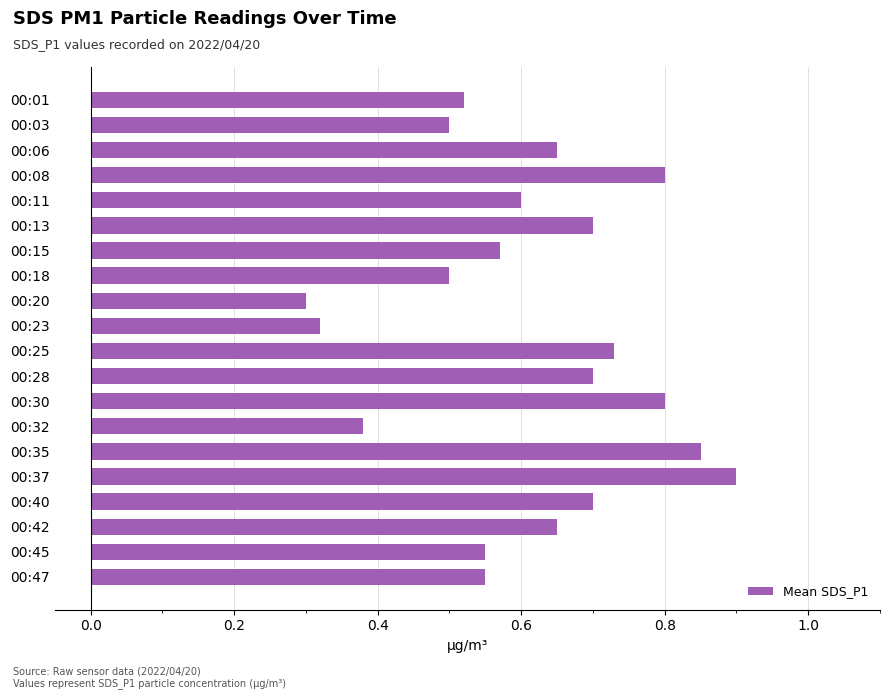

What is the sum of all values?

12.3